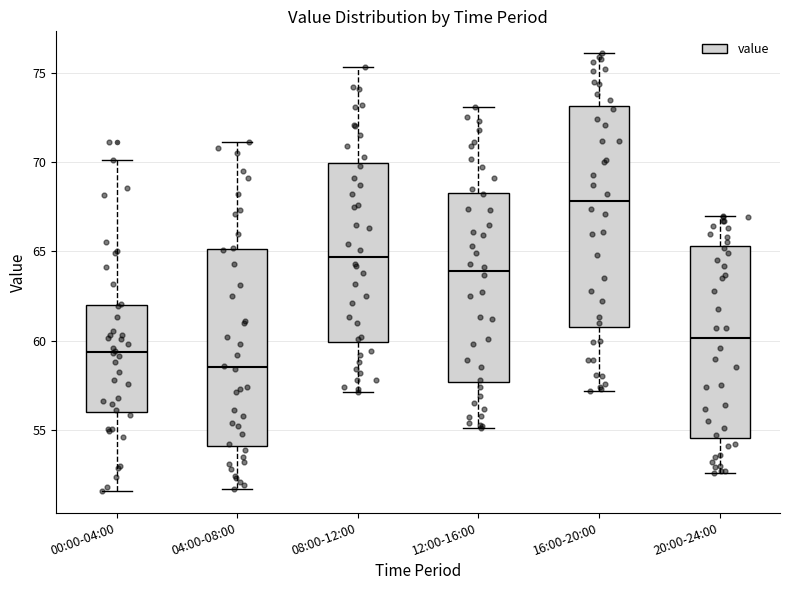

Where does the lower whisker of the box for 00:00-04:00 end on the y-axis? The values are not printed on the chart, so give them approximately, as read against the axis.

51.5